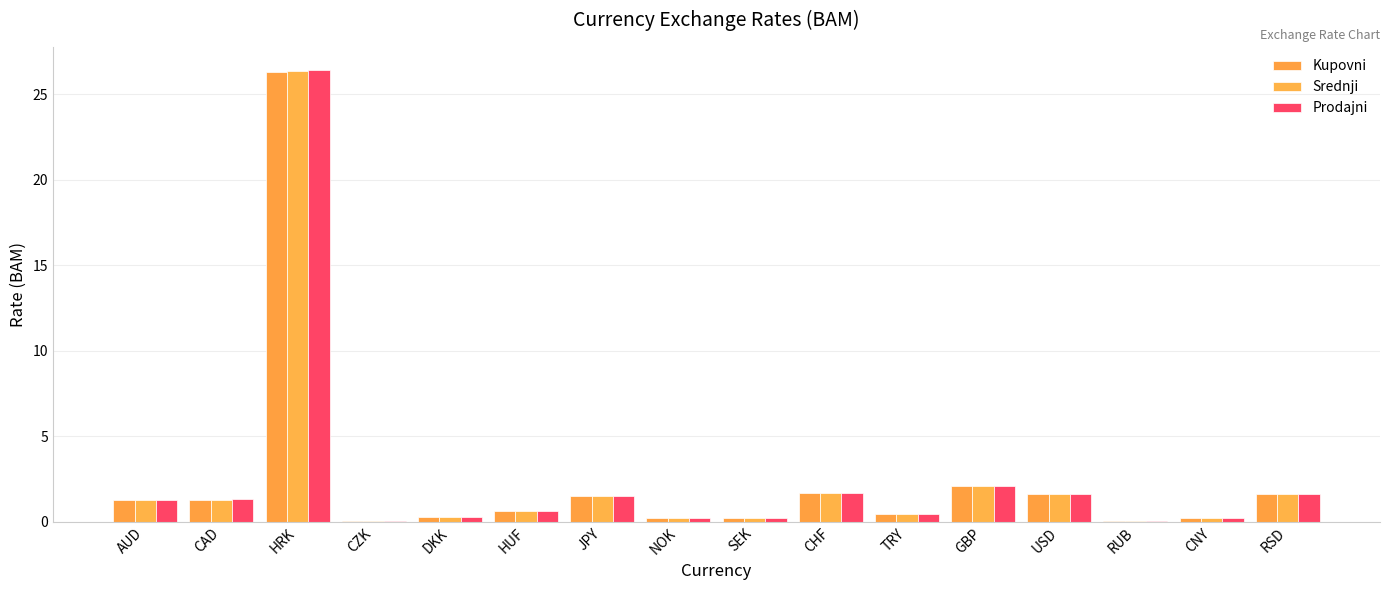

Are the bars grouped side by side (vs. stacked)?

Yes